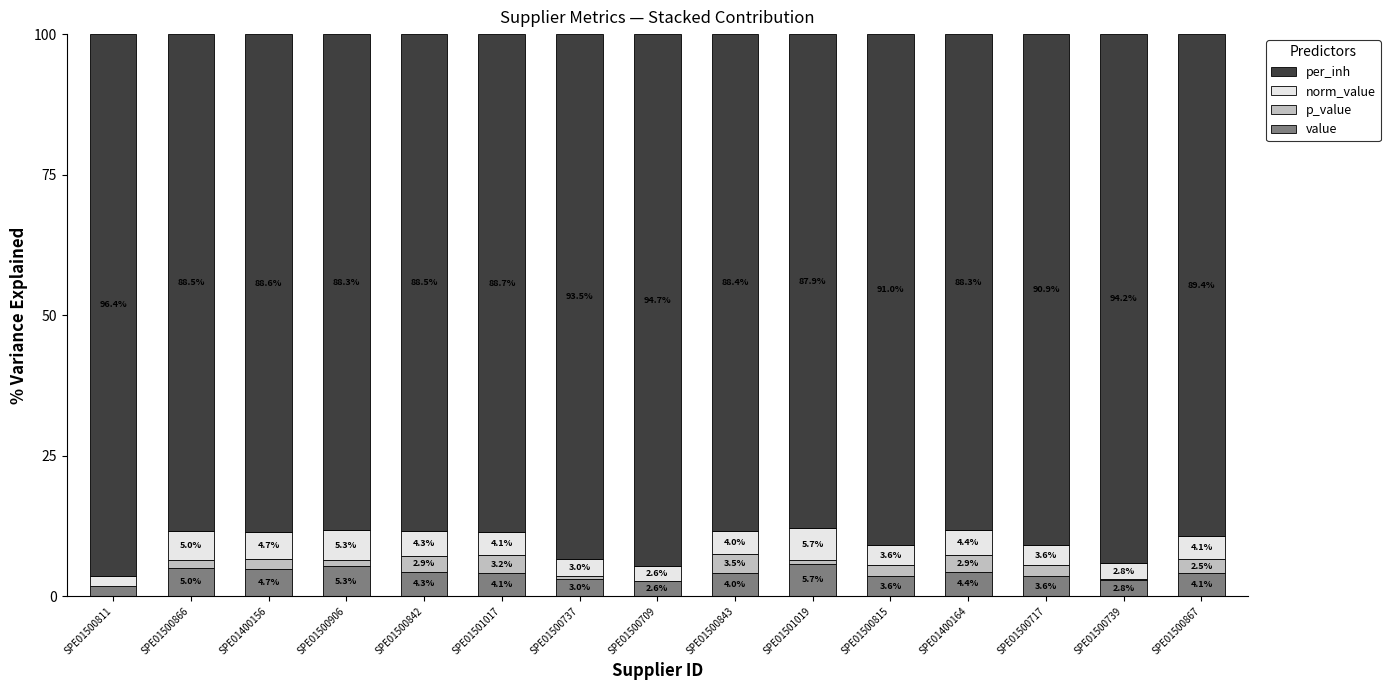

Which series has the widest spread of values?

per_inh